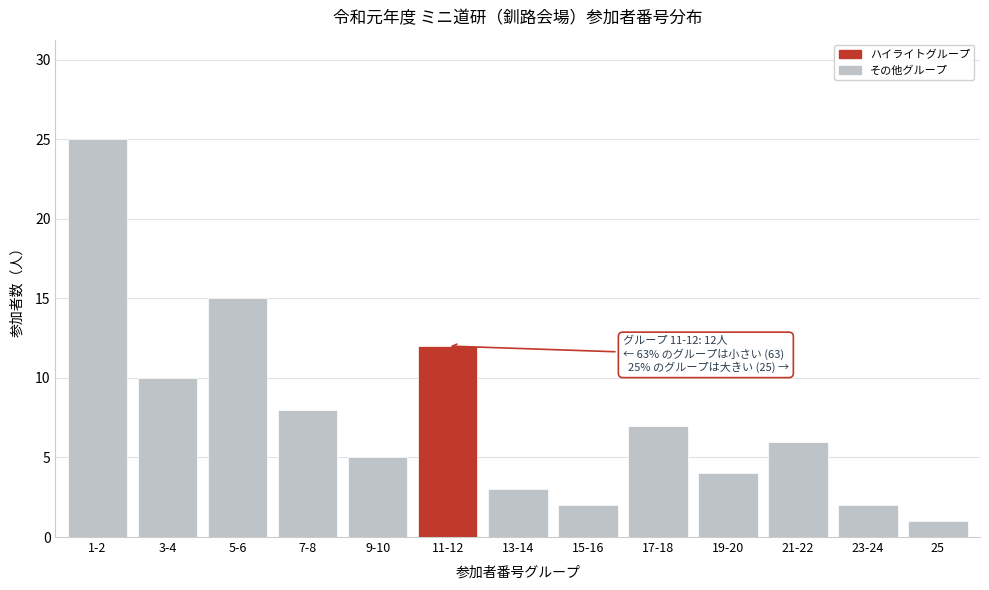

Reading left to right, transcribe all the data shown in this chart.

25	10	15	8	5	12	3	2	7	4	6	2	1